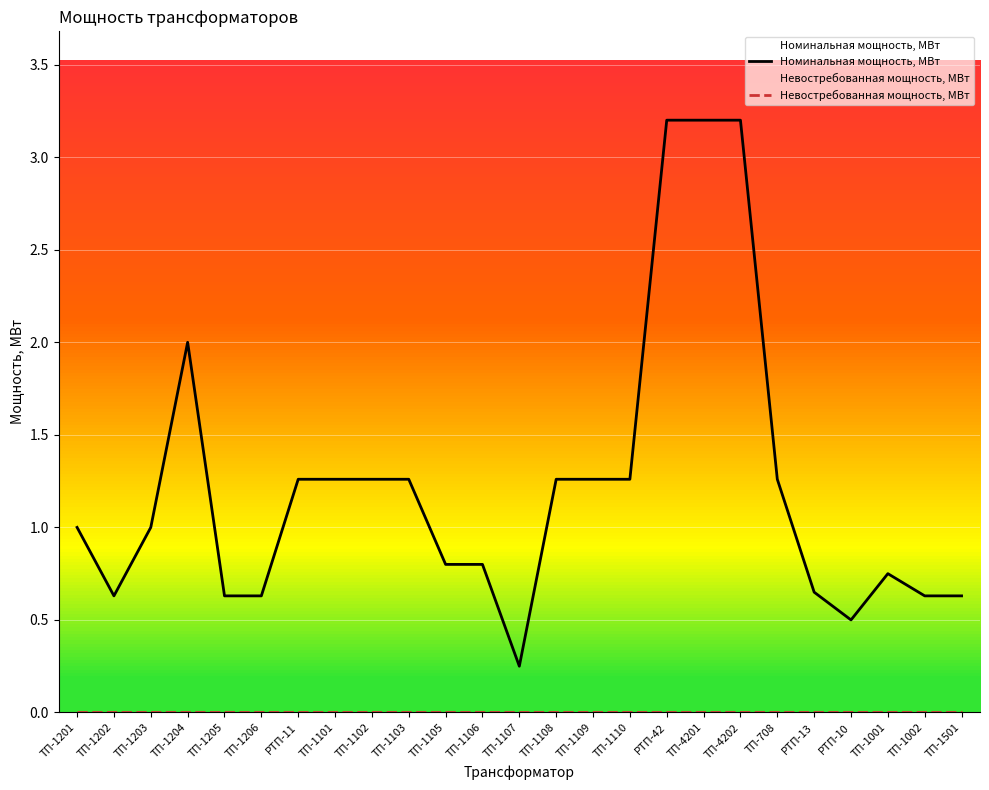

Which category has the highest value across all series?

РТП-42